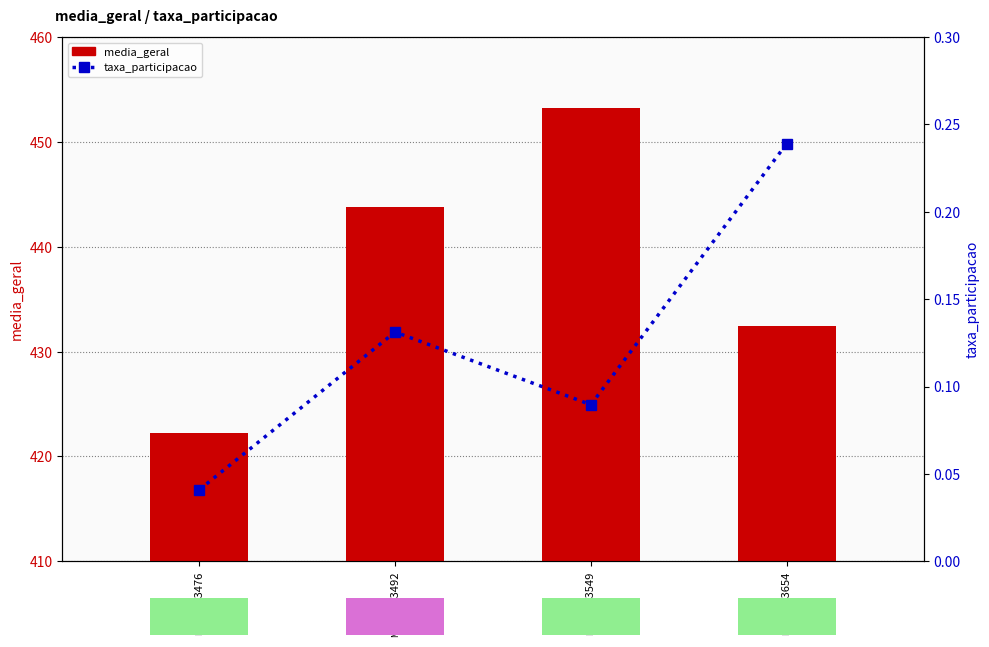

At which label is taxa_participacao closest to 0?

23083476